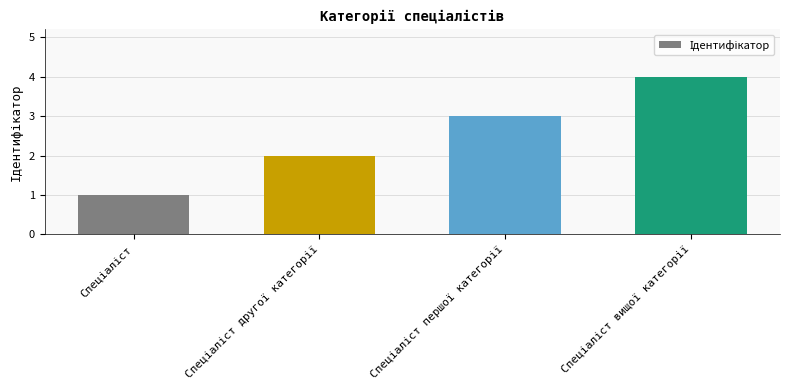

What is the sum of all values?

10